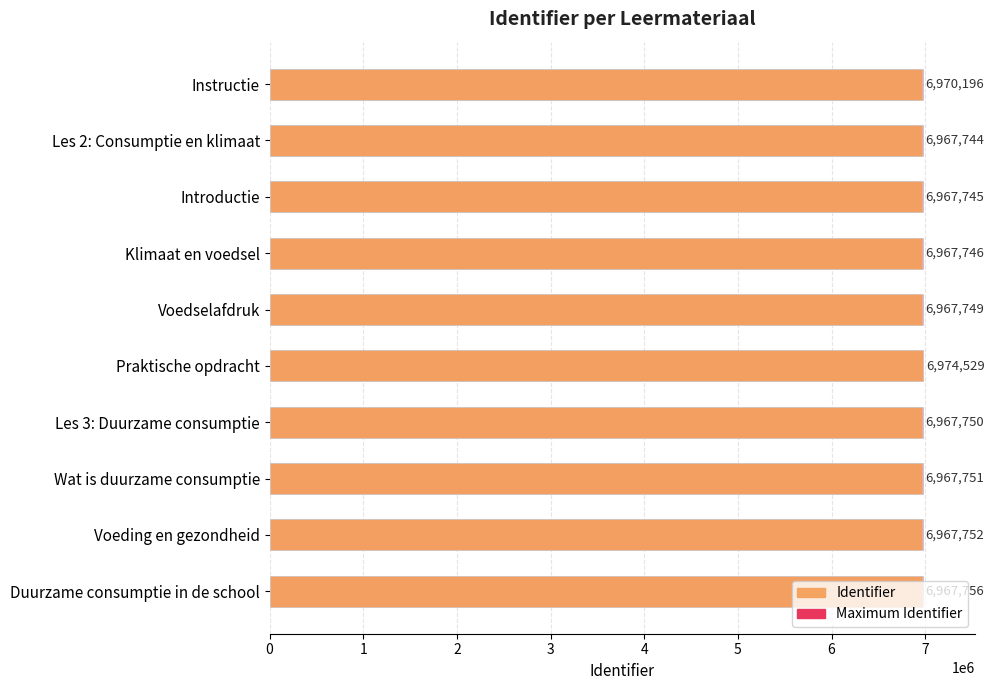

How many groups of bars are there?

10